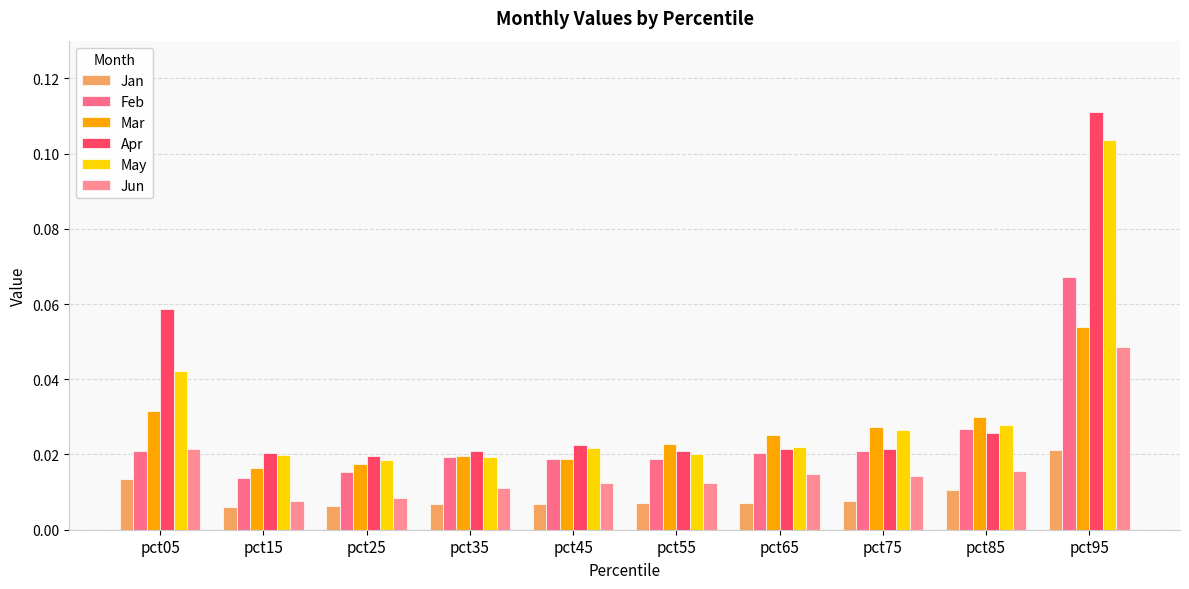

What is the difference between the maximum and minimum values in the Feb series?

0.1